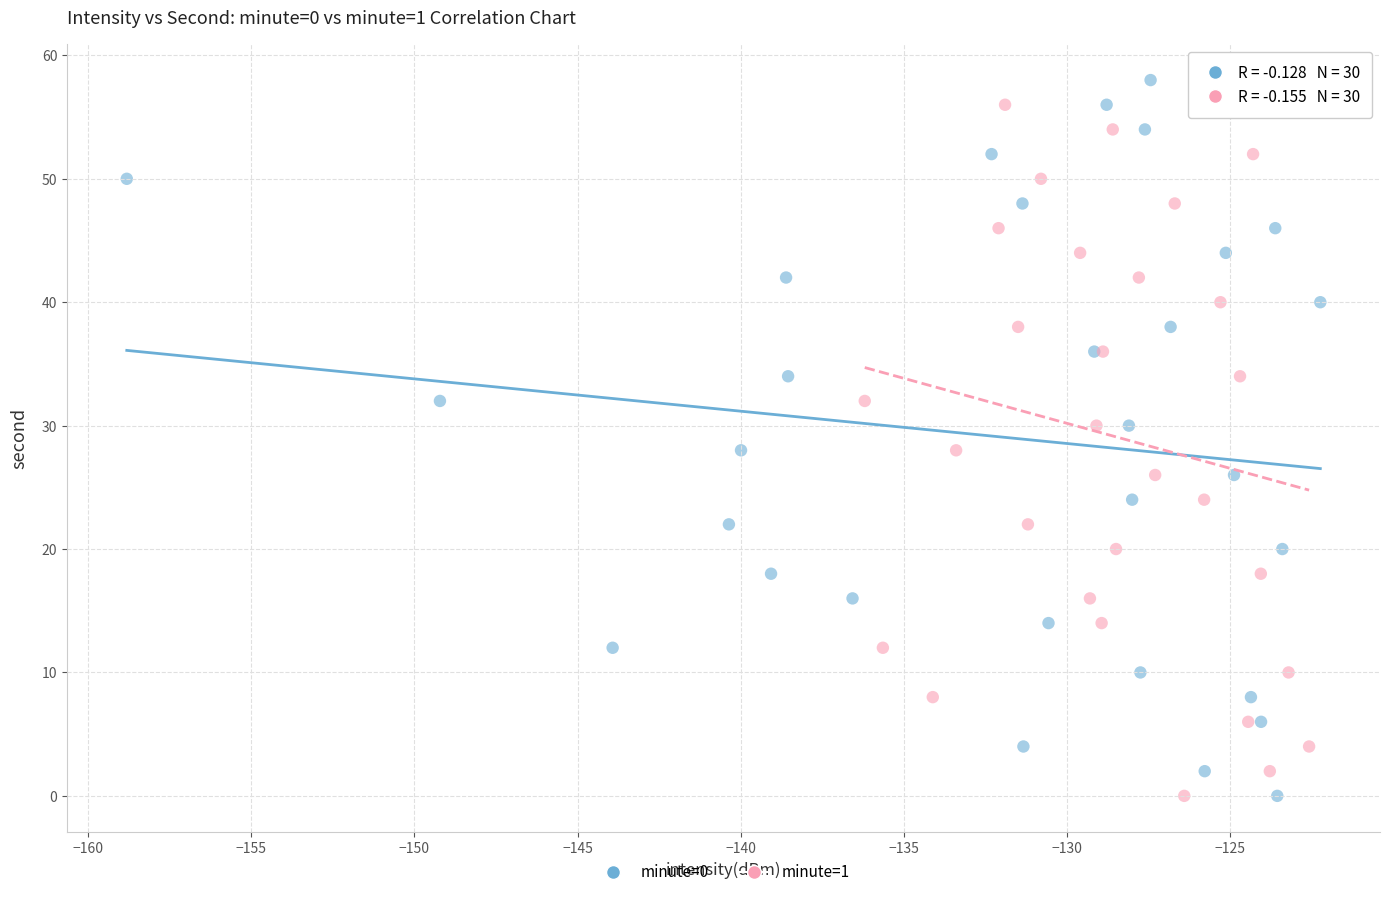

What are all the series names shown in the legend?

minute=0, minute=1